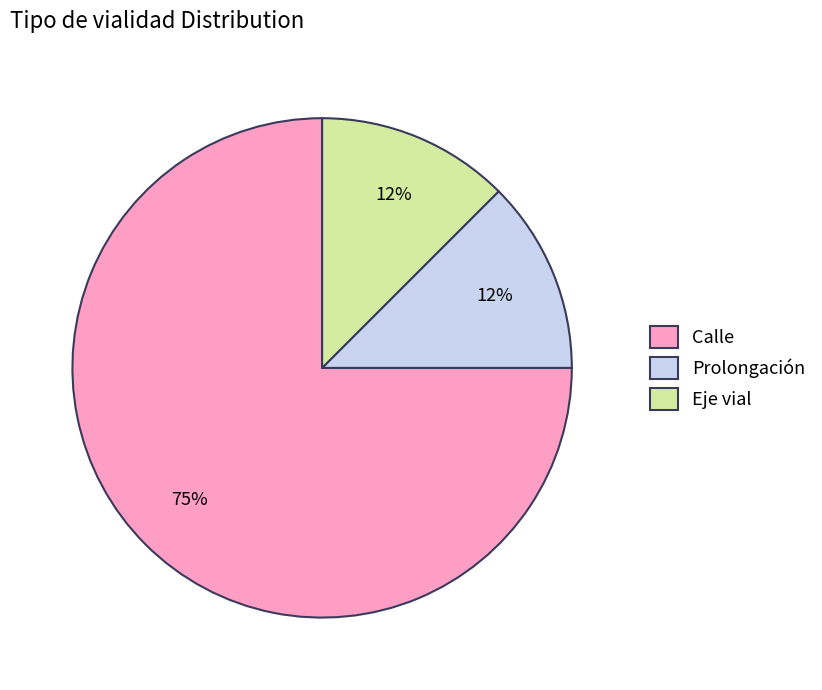

The Eje vial slice represents 12% of the pie. True or false?

True